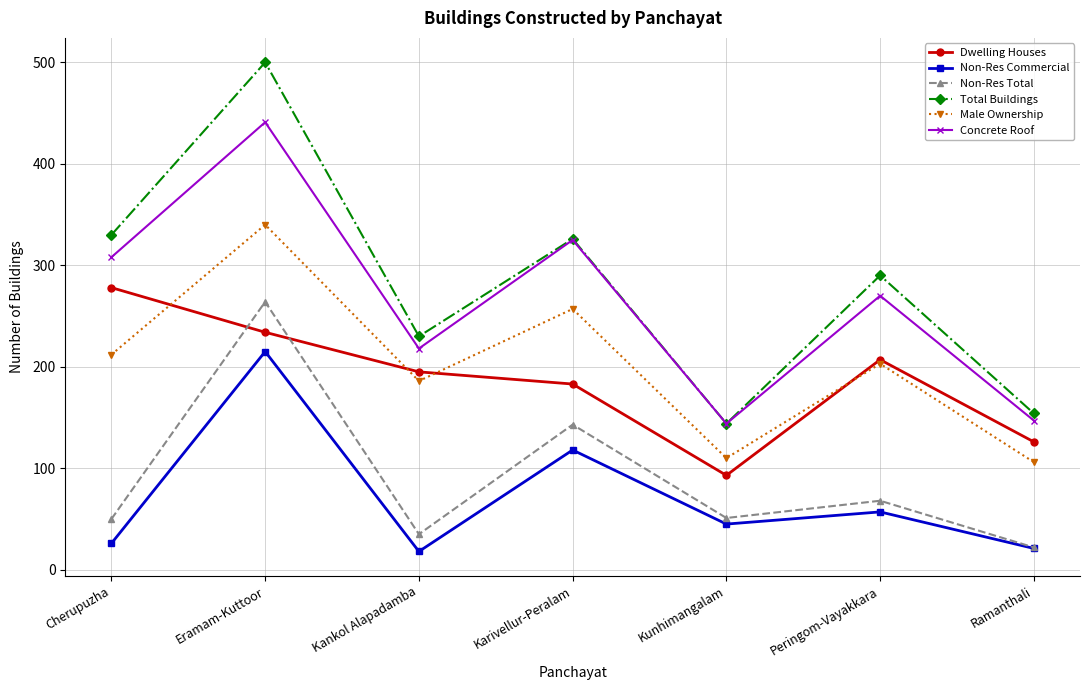

Is the value of Concrete Roof at Eramam-Kuttoor greater than the value of Non-Res Commercial at Karivellur-Peralam?

Yes